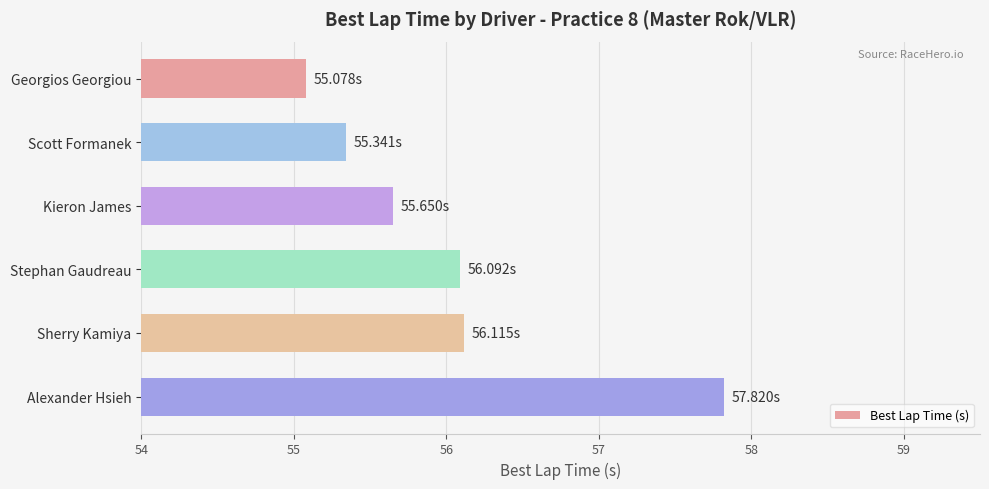

What is the ratio of the value at Kieron James to the value at Alexander Hsieh?

1.0